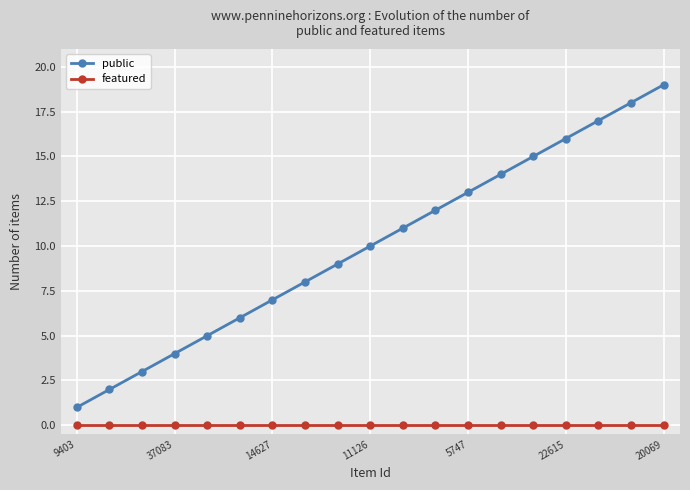

True or false: public has more than 1 points higher than both neighbors.

False